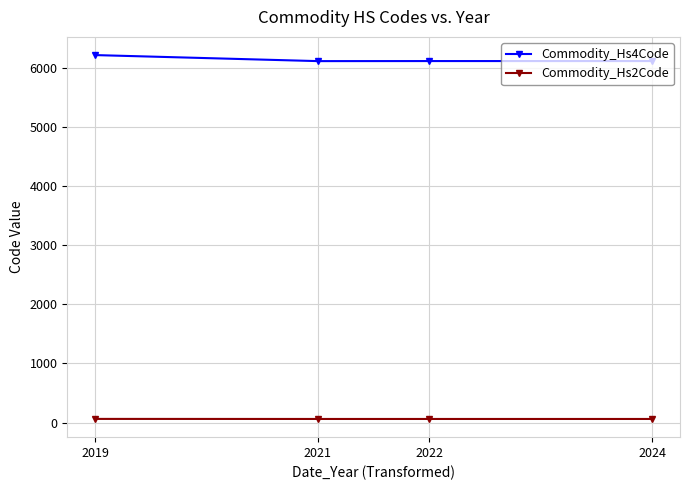

True or false: Commodity_Hs4Code and Commodity_Hs2Code cross at least once.

False